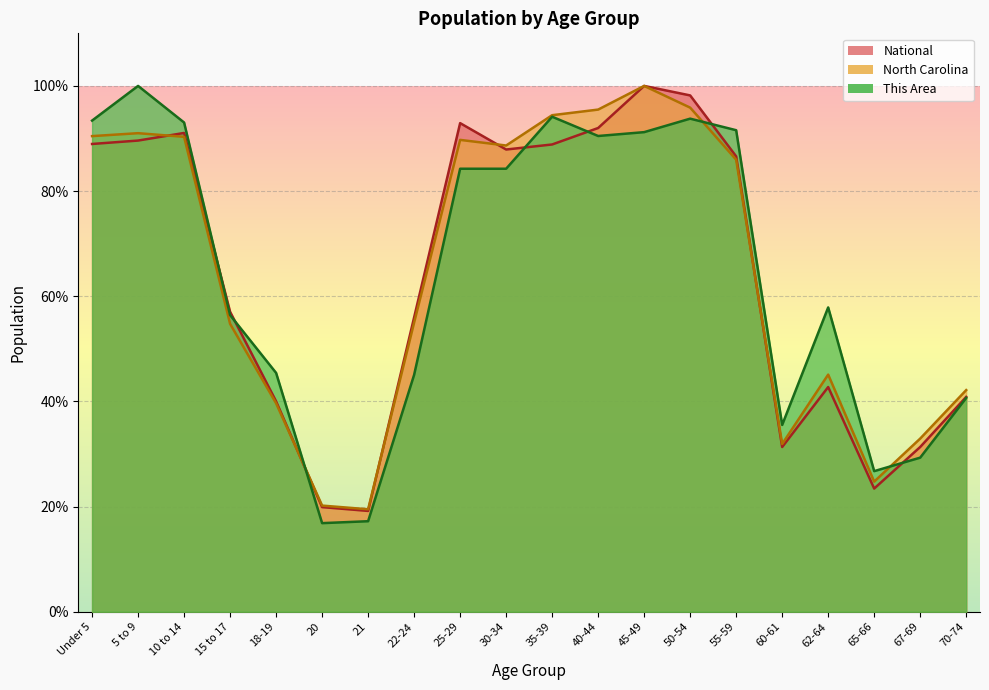

What value does the This Area series have at Under 5?

93.4